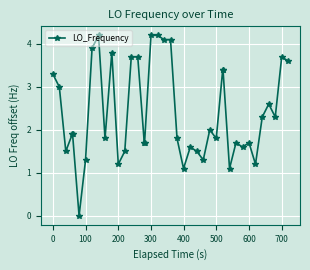

What is the greatest value displayed?

4.2